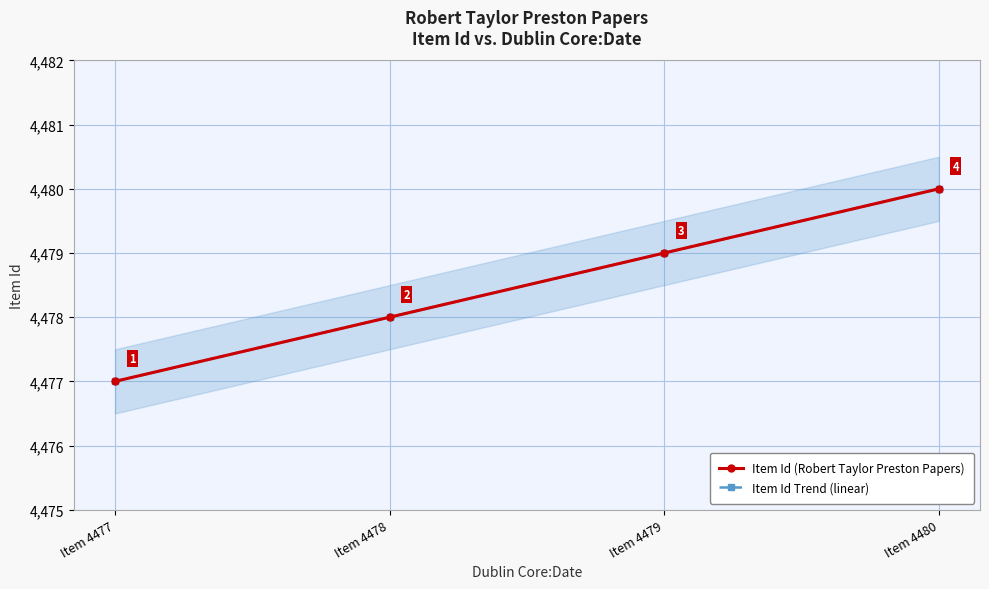

Reading left to right, transcribe all the data shown in this chart.

Item Id (Robert Taylor Preston Papers): 4477	4478	4479	4480
Item Id Trend (linear): 4477	4478	4479	4480